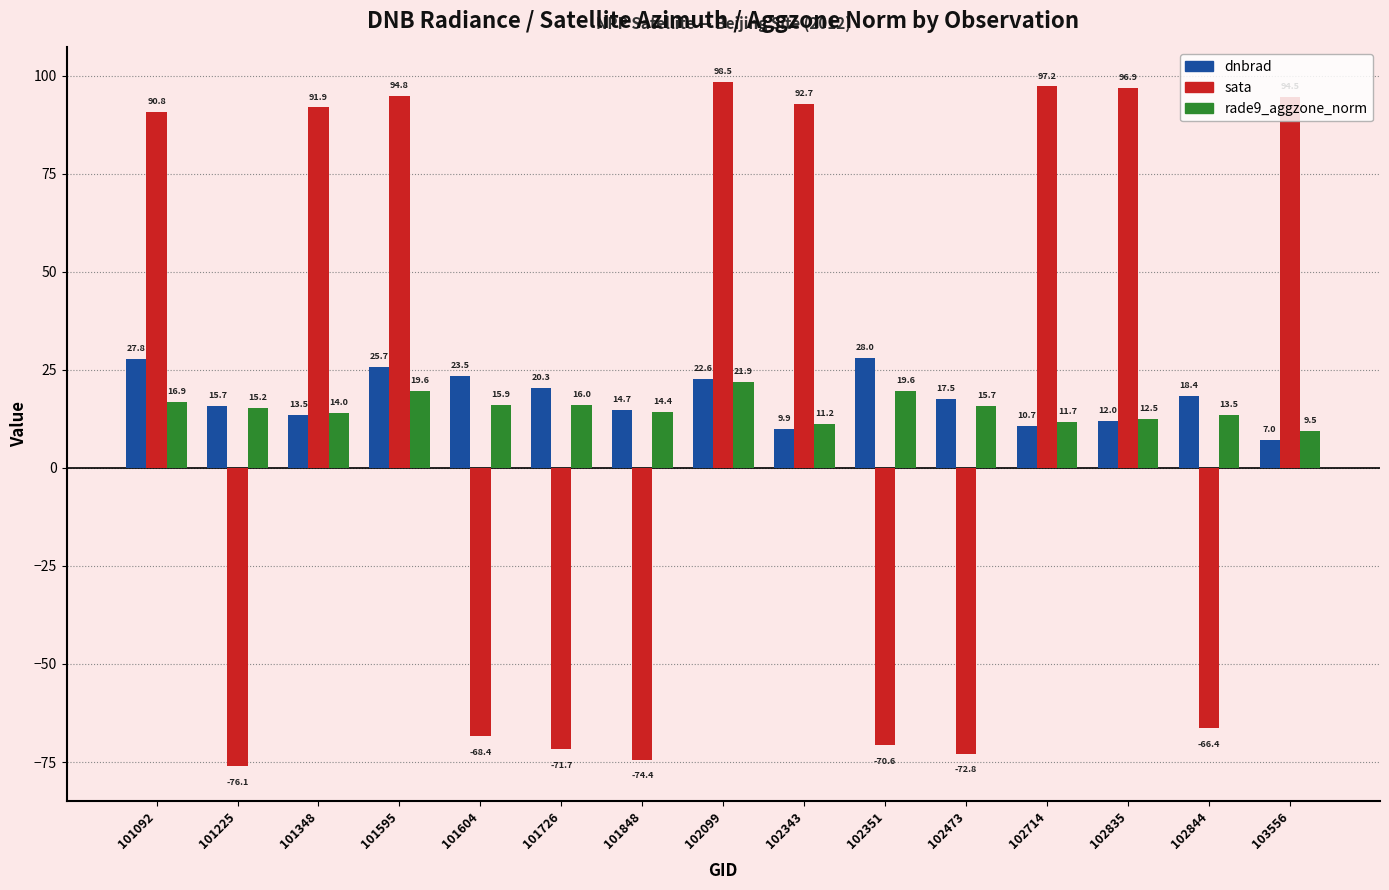

What is the lowest value of the rade9_aggzone_norm series?

9.5